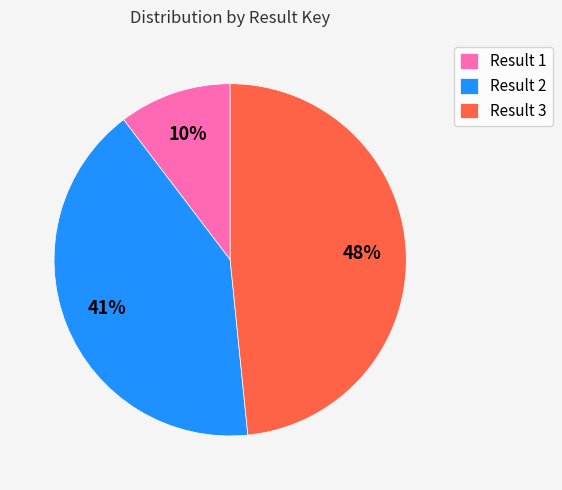

To the nearest percent, what is the average slice percentage?

33%